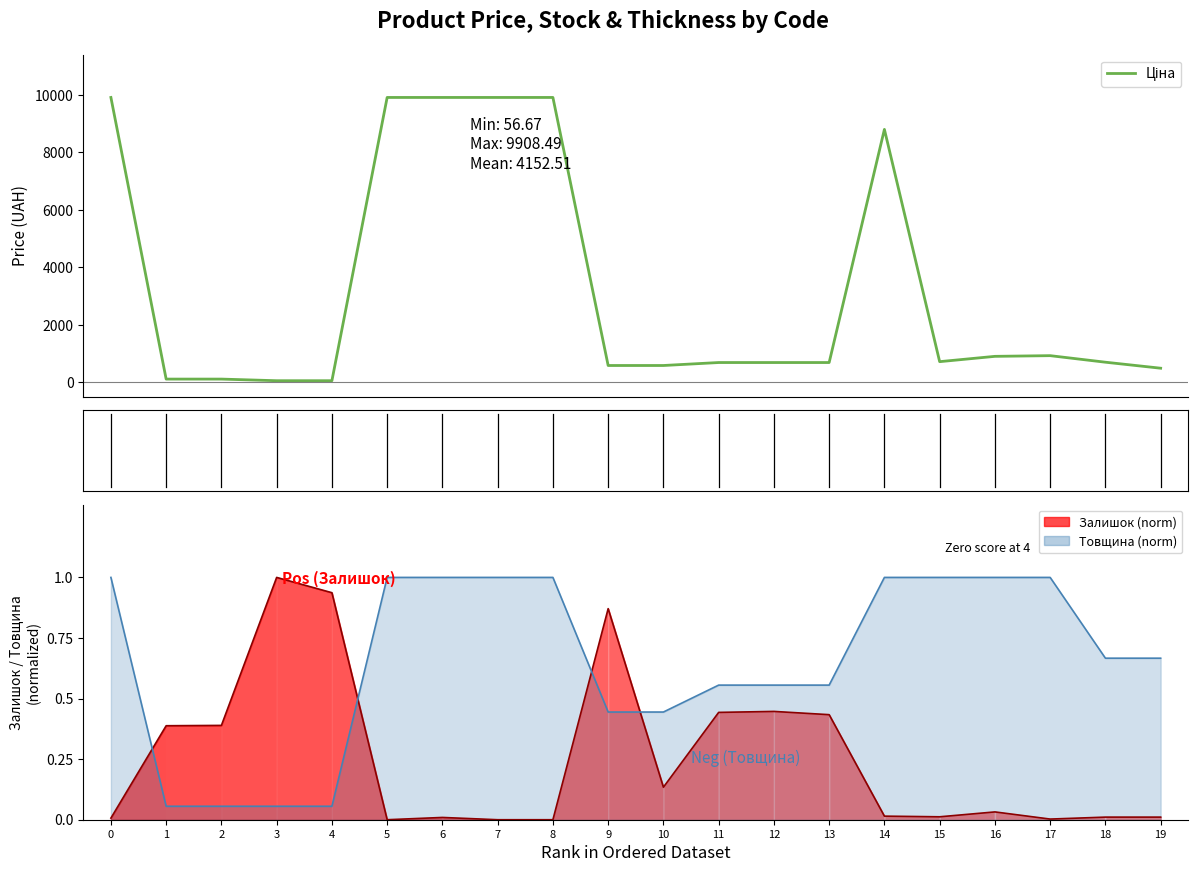

What is the ratio of the value at 10 to the value at 15?

0.8